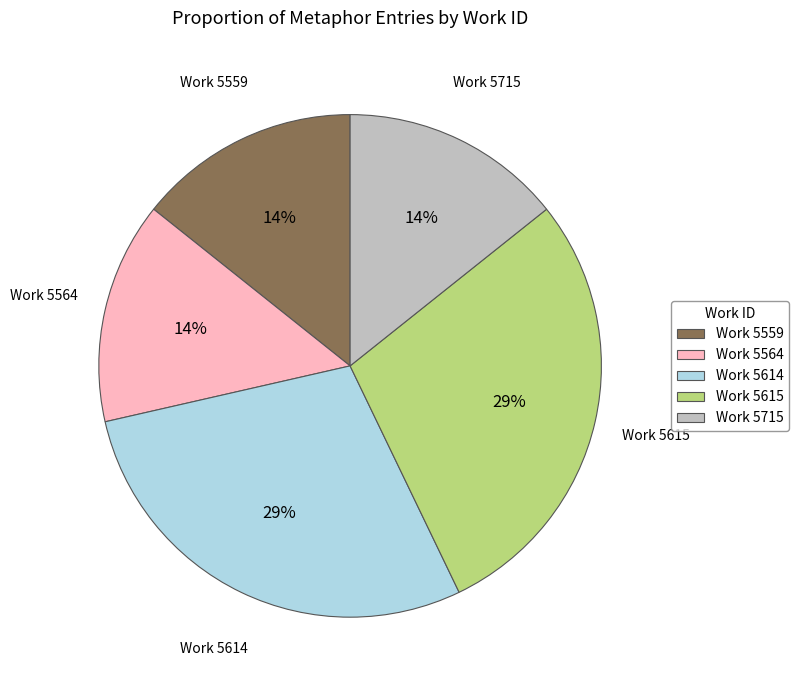

Is it true that Work 5559 is 14% of the pie?

True